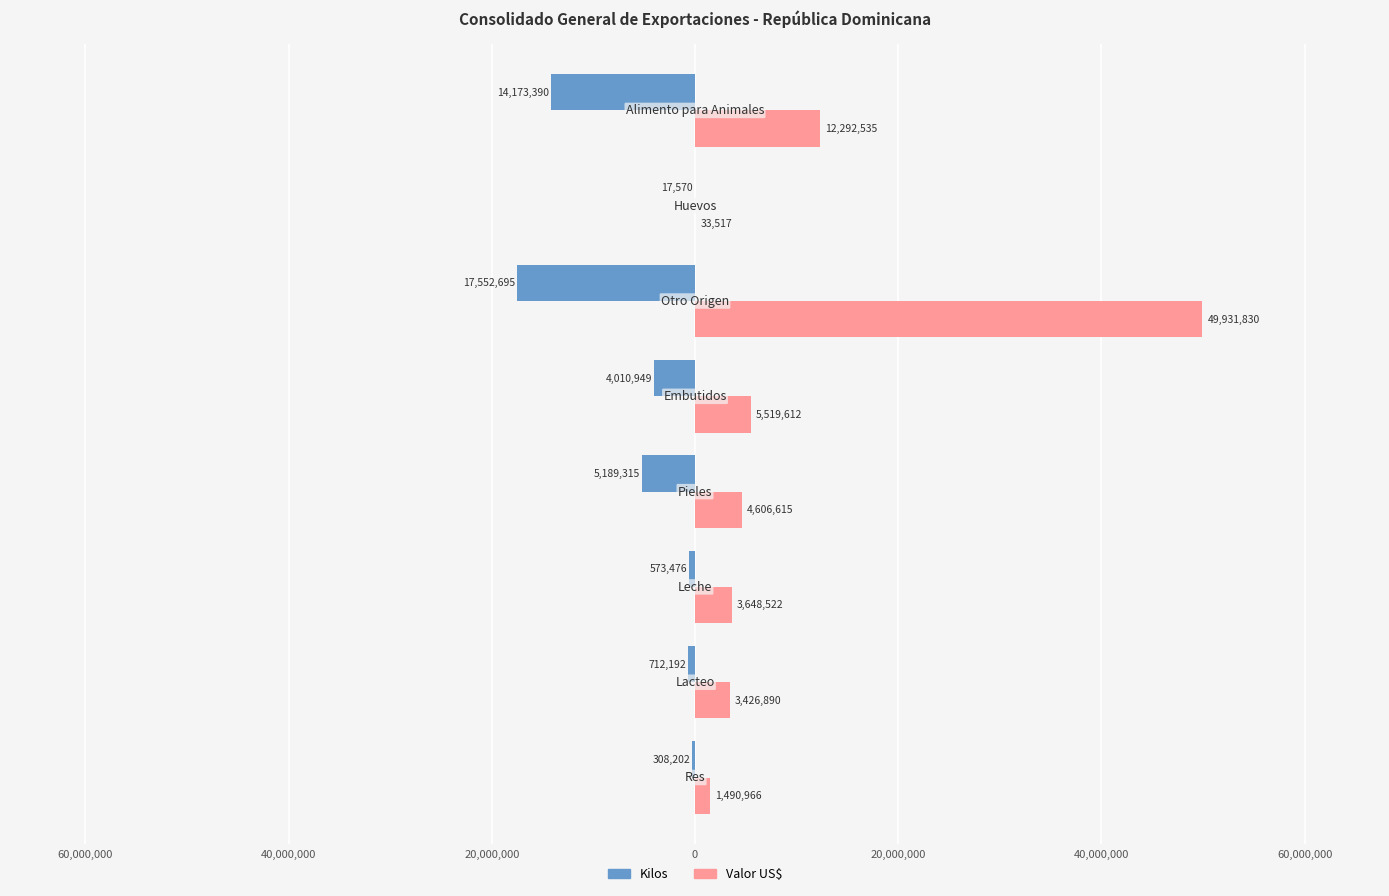

What are all the series names shown in the legend?

Kilos, Valor US$